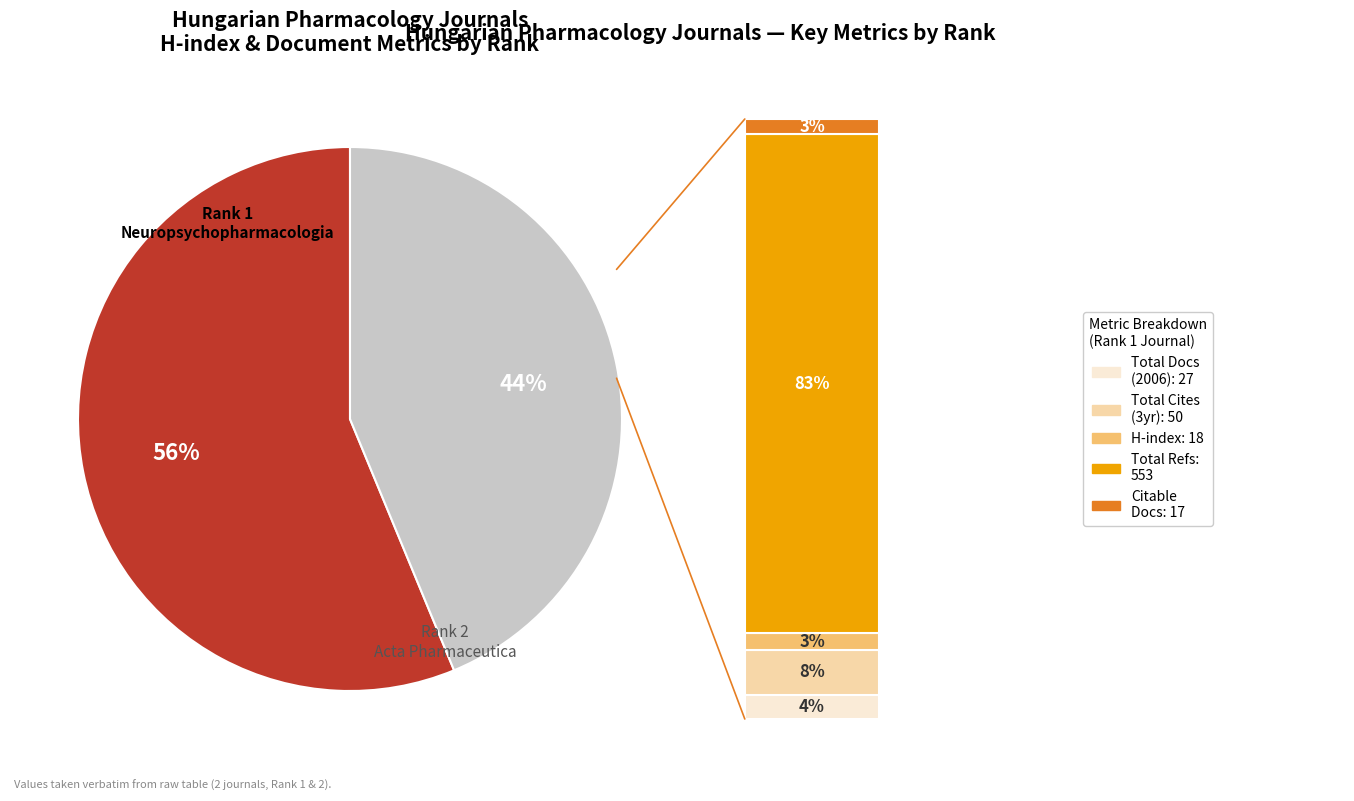

Count the number of slices in the pie.

2